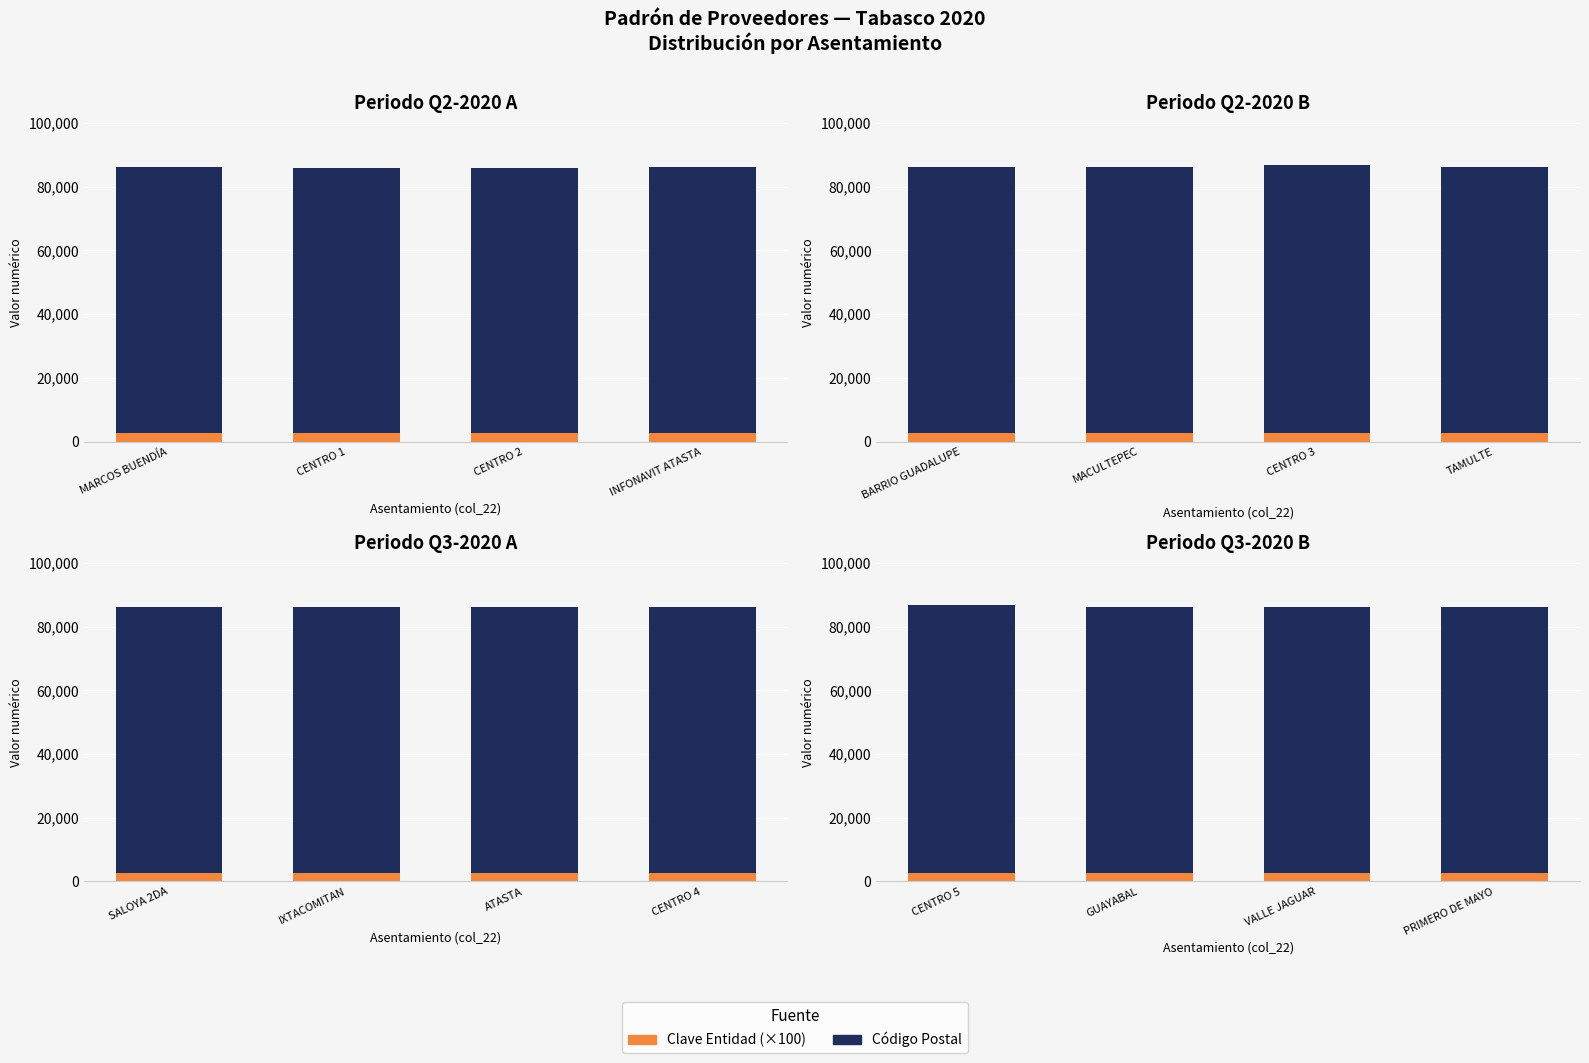

What is the spread (max minus min) of values at VALLE JAGUAR?

80887